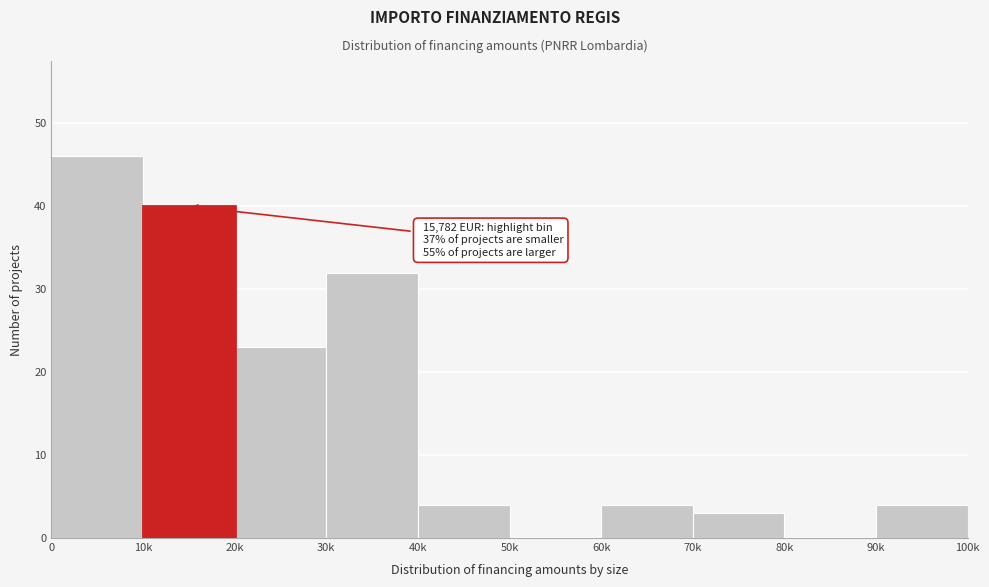

Reading right to left, extract all data points from this chart.

90k=4	80k=0	70k=3	60k=4	50k=0	40k=4	30k=32	20k=23	10k=40	0=46